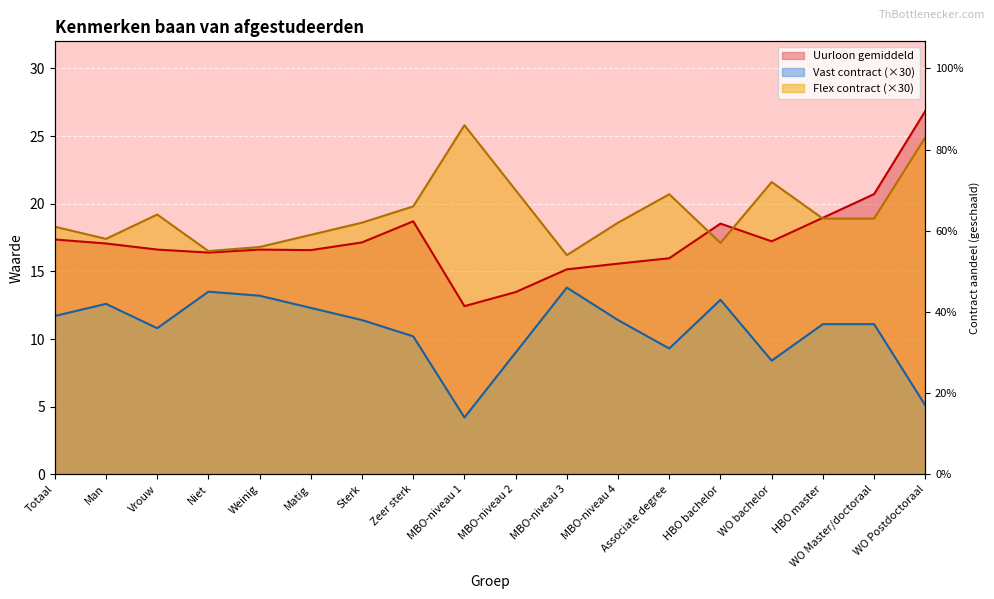

True or false: Flex contract and Vast contract cross at least once.

False